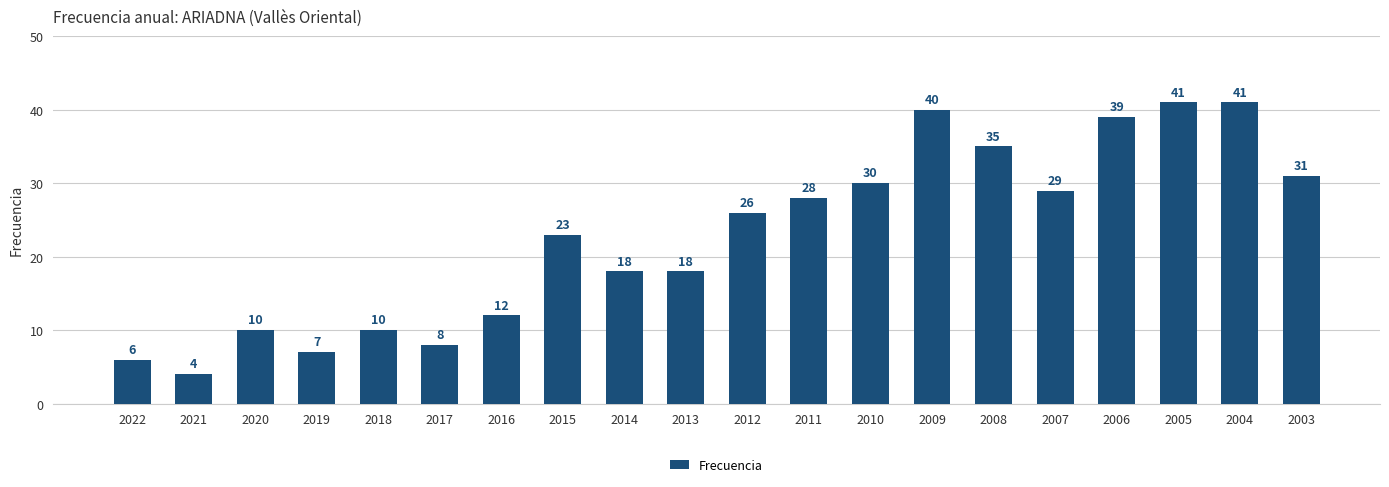

Where is the data nearest to the value 22?

2015